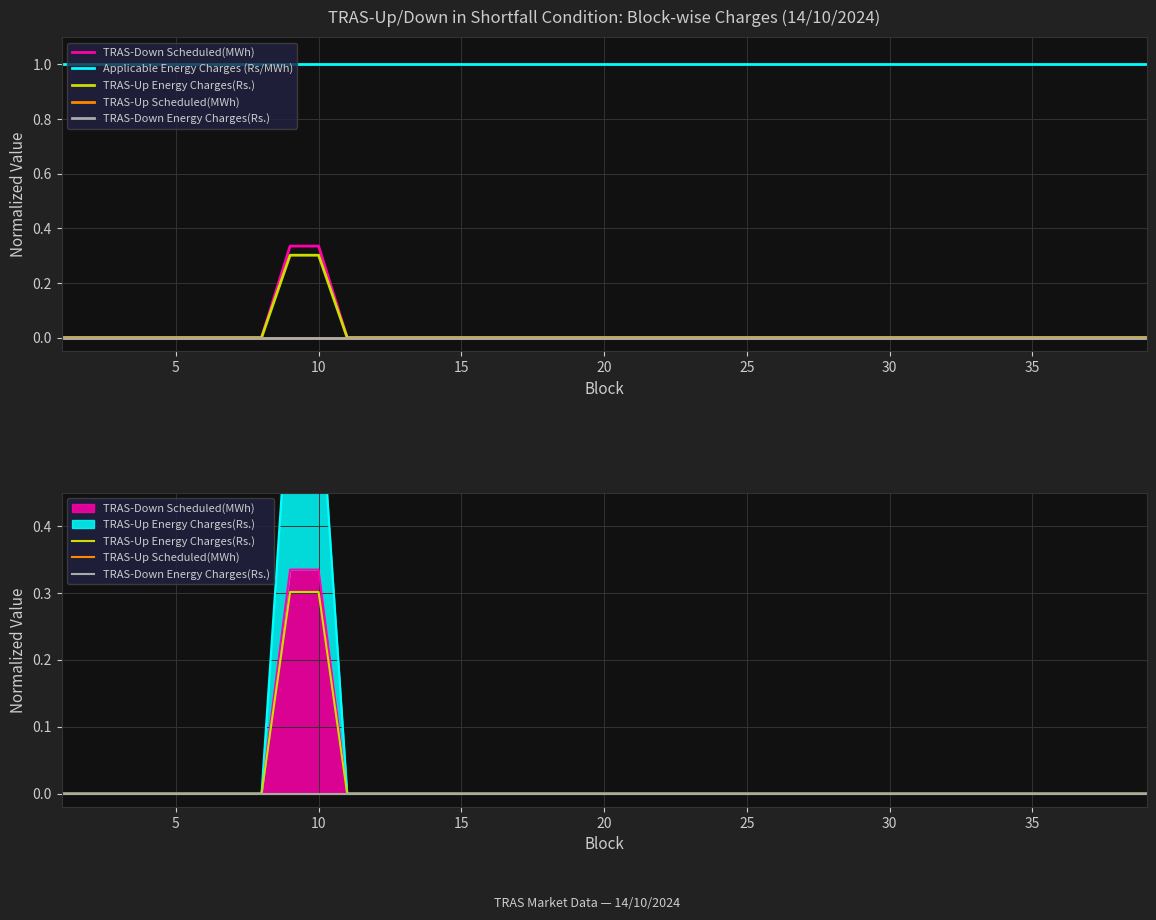

True or false: Applicable Energy Charges (Rs/MWh) has a value of 0.3 at 33.

False